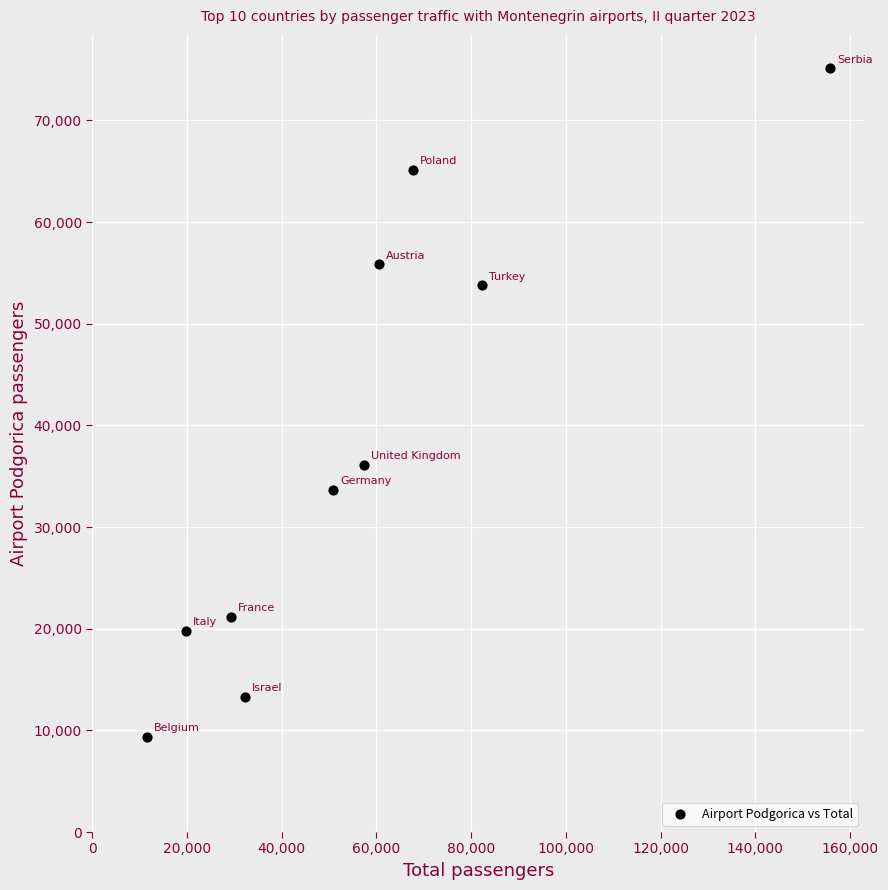

What is the average Y value?

38346